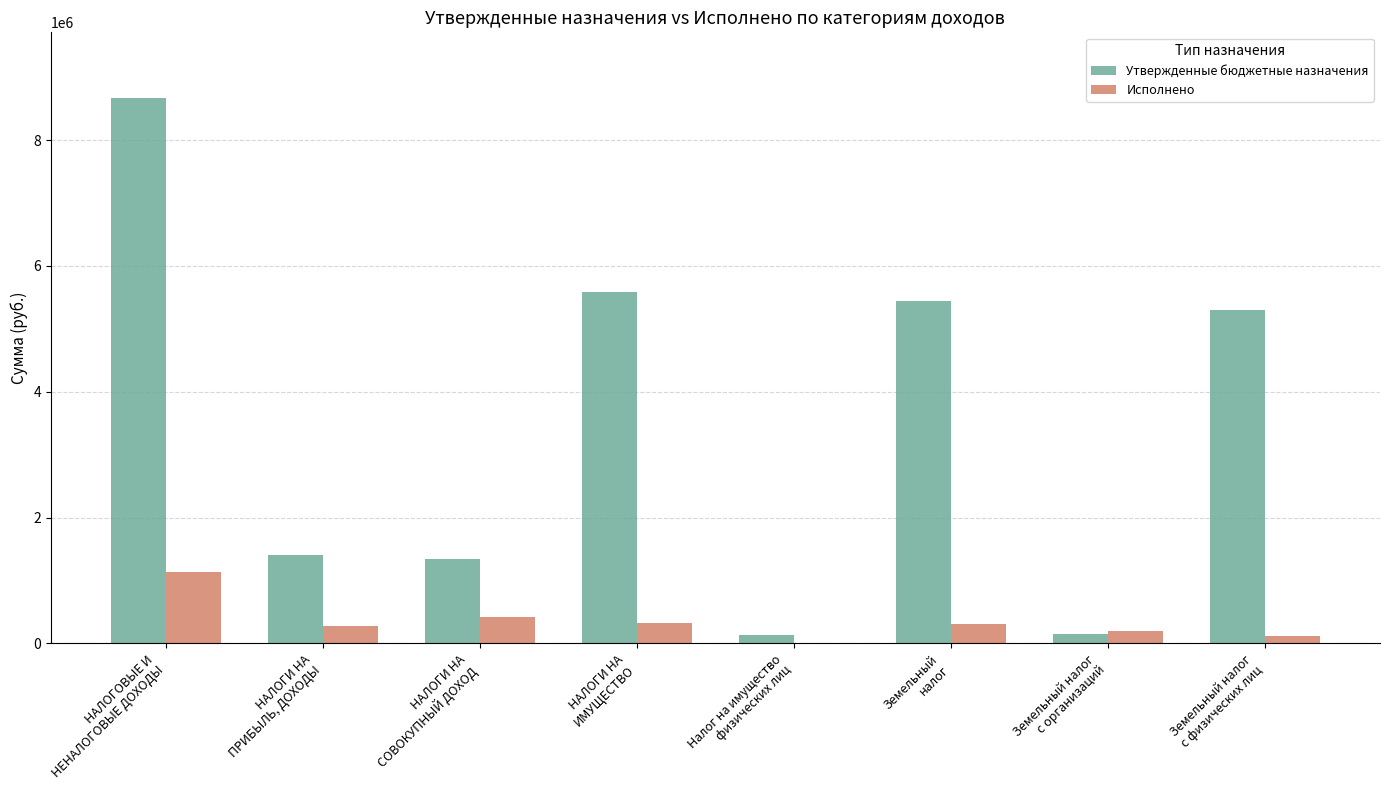

Which series has the largest total across all categories?

Утвержденные бюджетные назначения